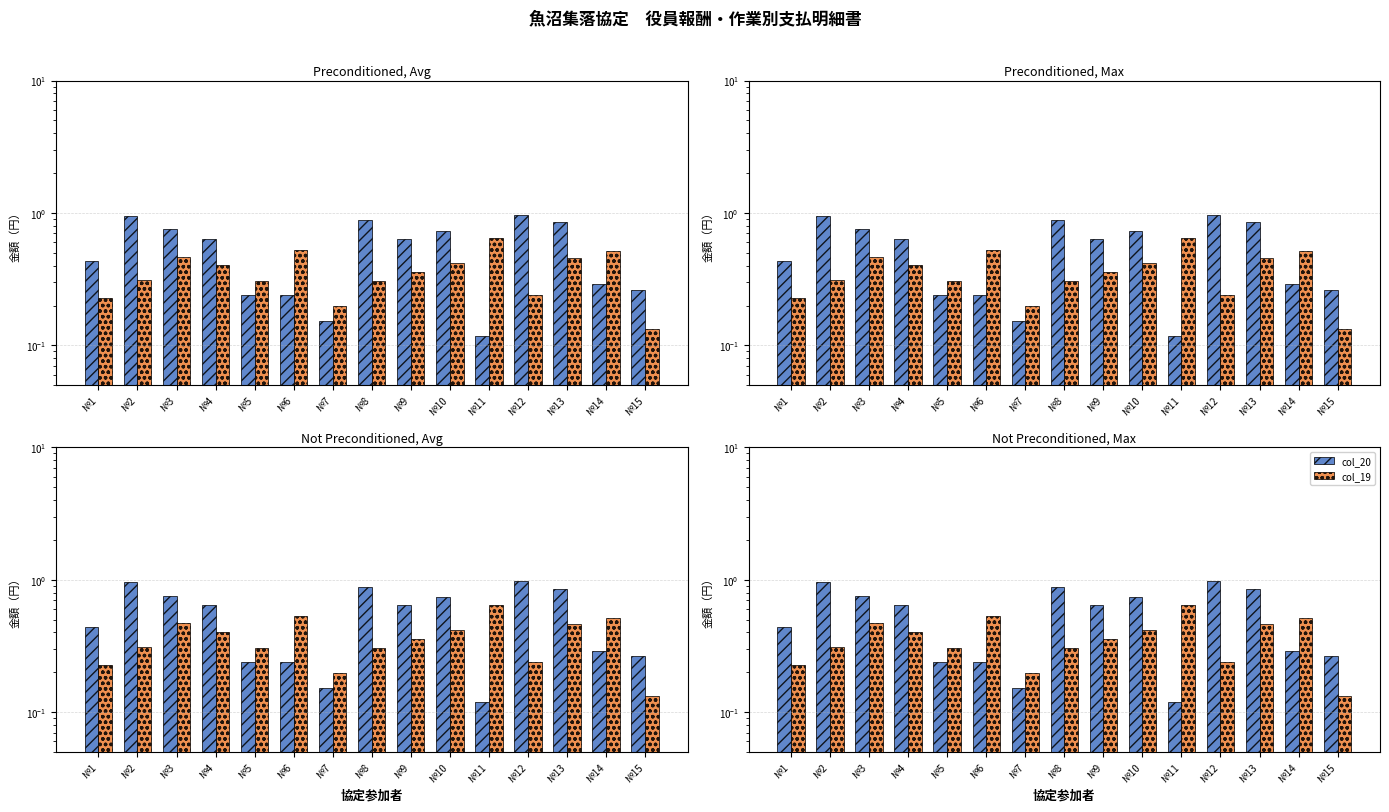

Is the value of col_20 at №1 greater than the value of col_19 at №3?

No